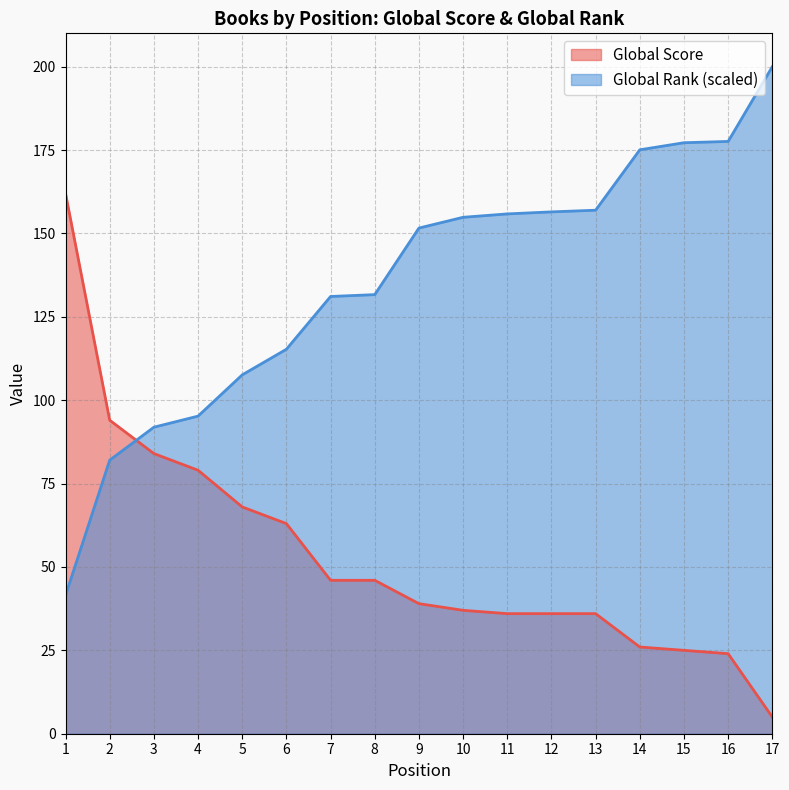

What are all the series names shown in the legend?

Global Score, Global Rank (scaled)